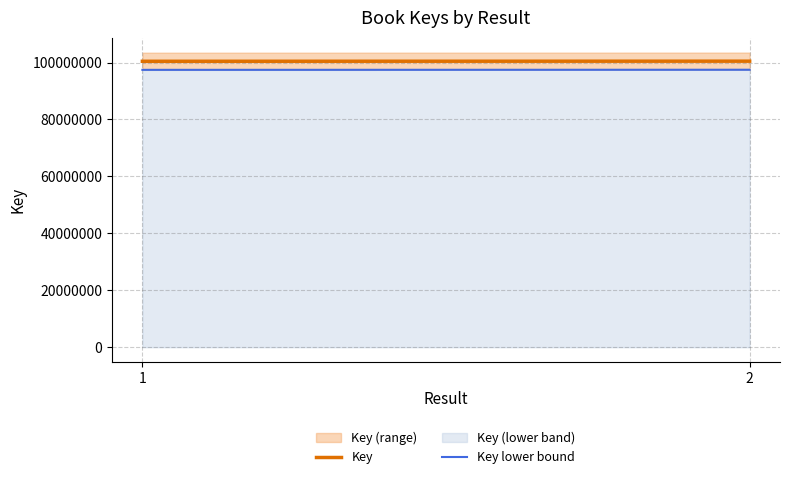

Does the chart display data point markers on the line(s)?

No